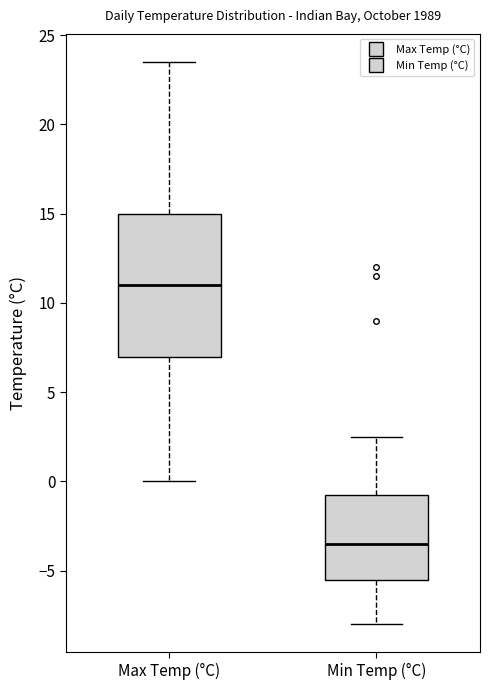

Reading left to right, transcribe this box plot: for each box, give where its median line is, the range the box spans, and where its two whiskers end, as read against the y-axis. The values are not printed on the chart, so give them approximately, as read against the axis.

Max Temp (°C): median 11.0, box 7.0 to 15.0, whiskers 0.0 to 23.5
Min Temp (°C): median -3.5, box -5.5 to -0.5, whiskers -8.0 to 2.5